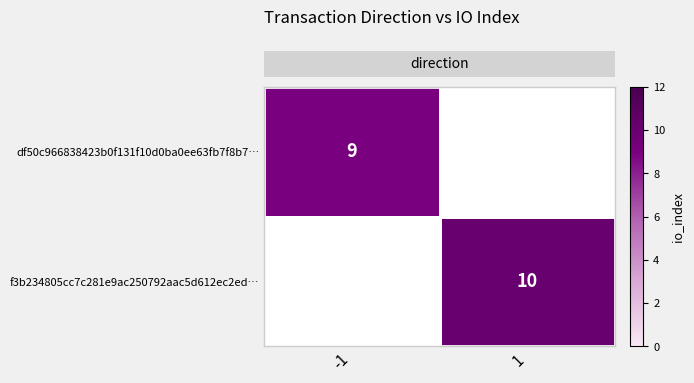

Which label corresponds to the largest value in the chart?

1